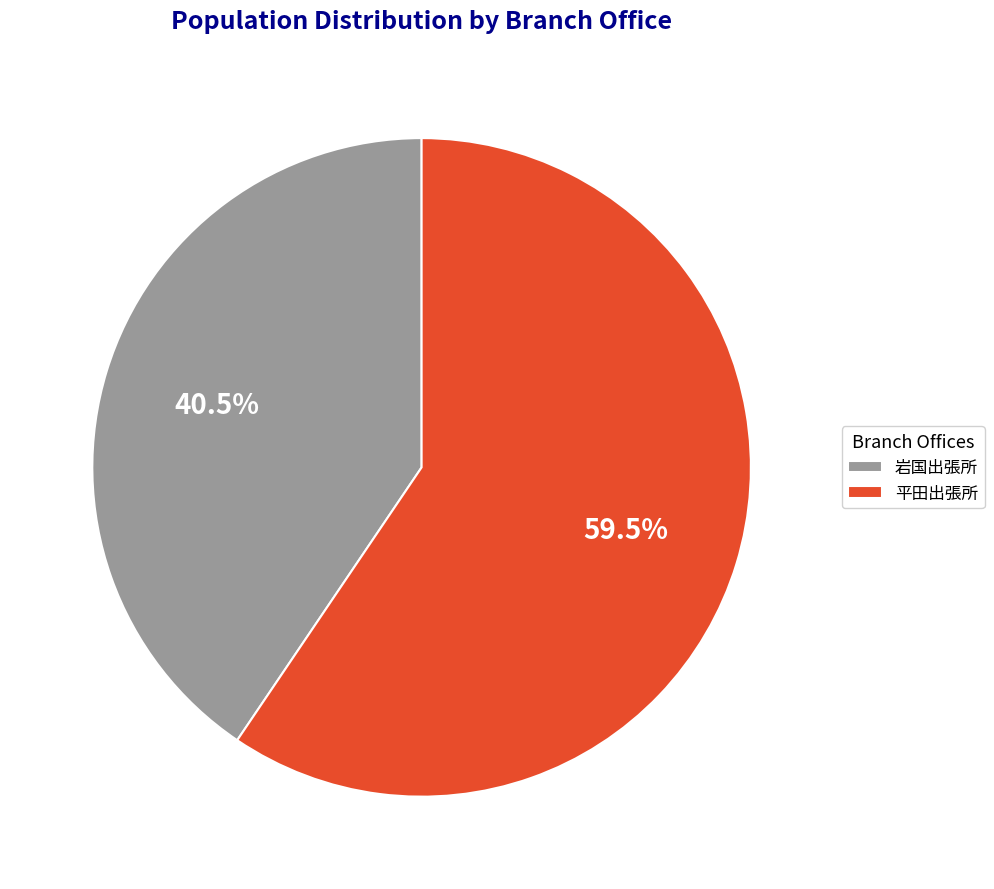

Rank the categories by value from lowest to highest.

岩国出張所, 平田出張所